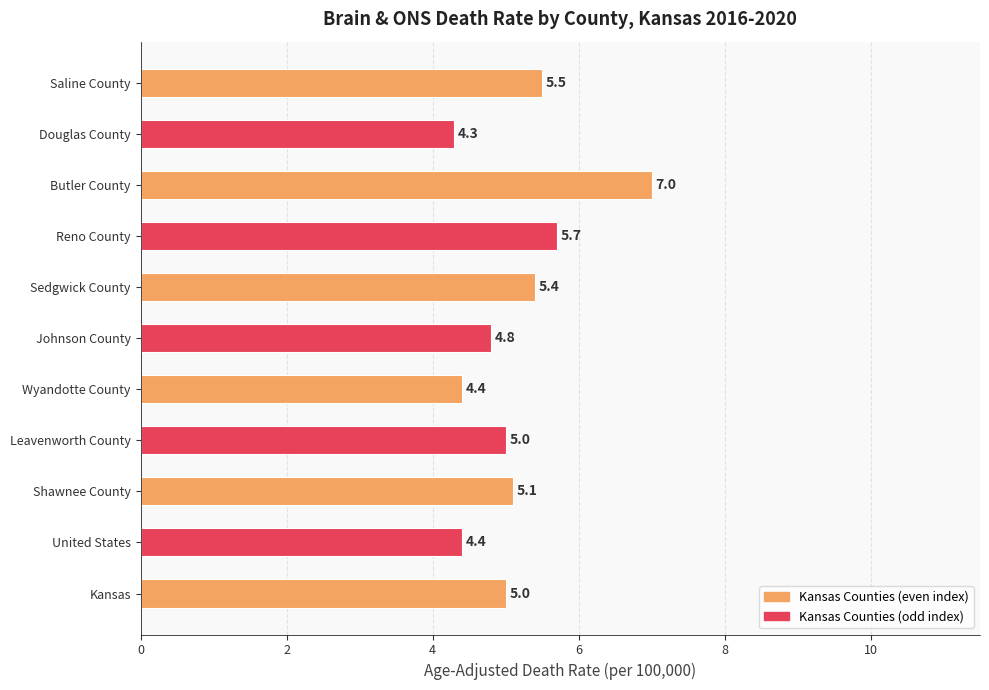

What is the approximate value at Shawnee County?

5.1